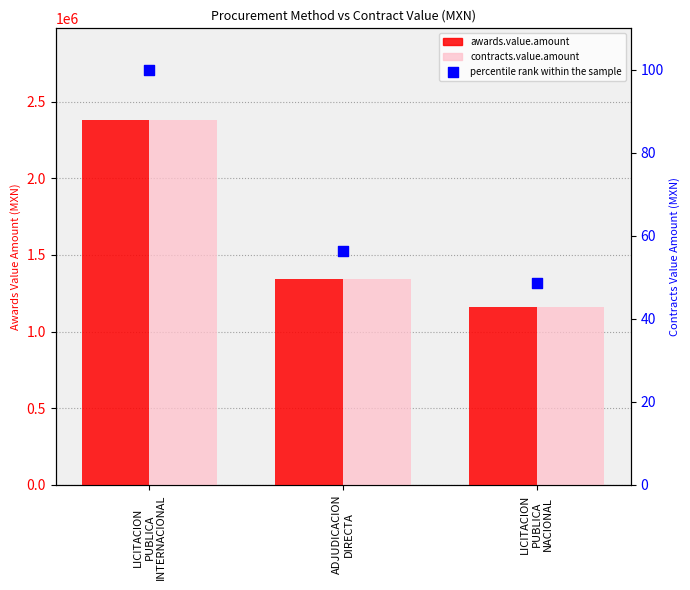

What are all the series names shown in the legend?

awards.value.amount, contracts.value.amount, percentile rank within the sample